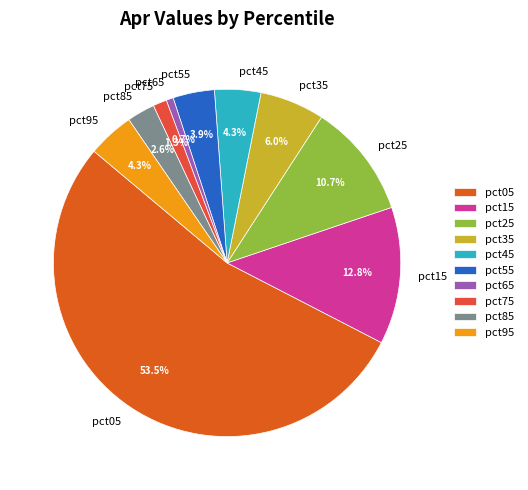

Combined, do pct25 and pct75 account for over 50%?

No